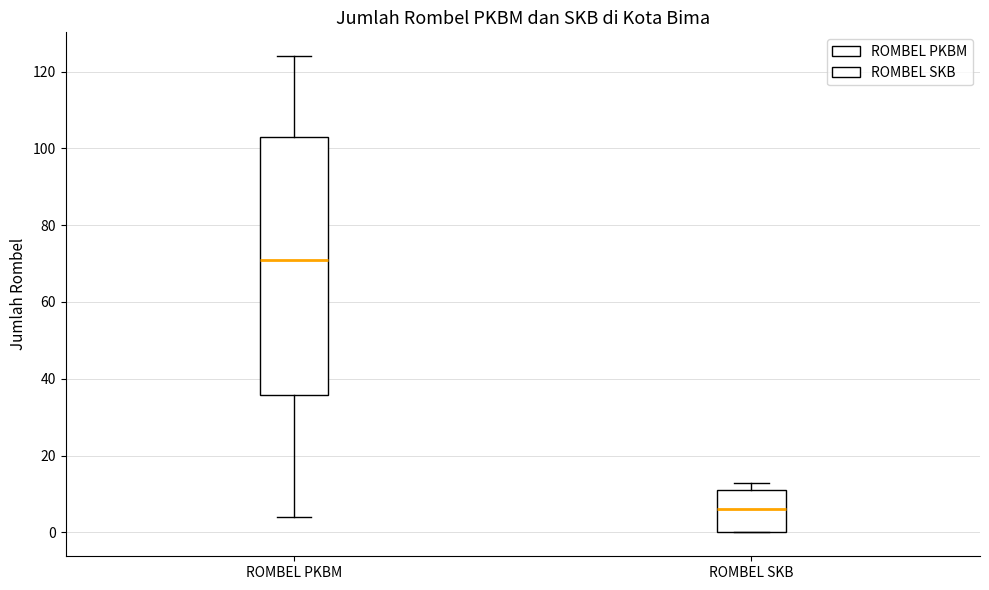

Where is the upper edge of the box for ROMBEL PKBM on the y-axis? The values are not printed on the chart, so give them approximately, as read against the axis.

104